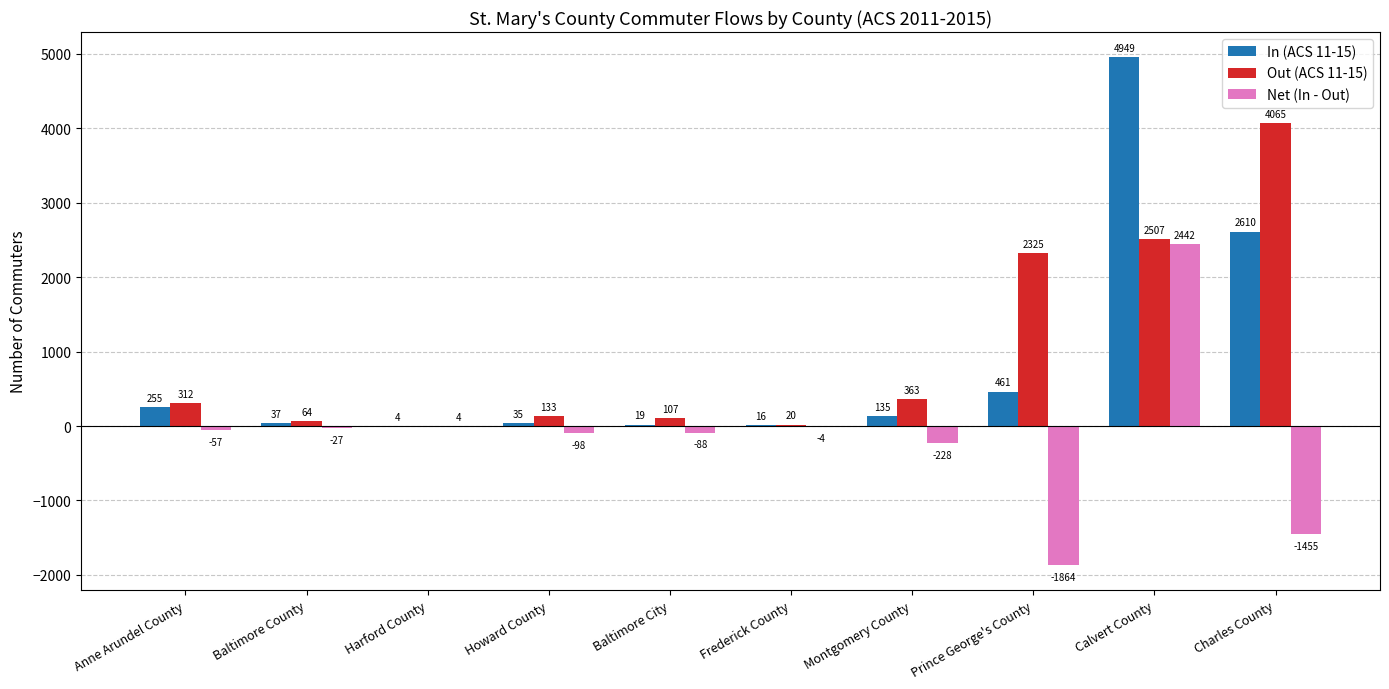

Count the number of categories in the chart.

10